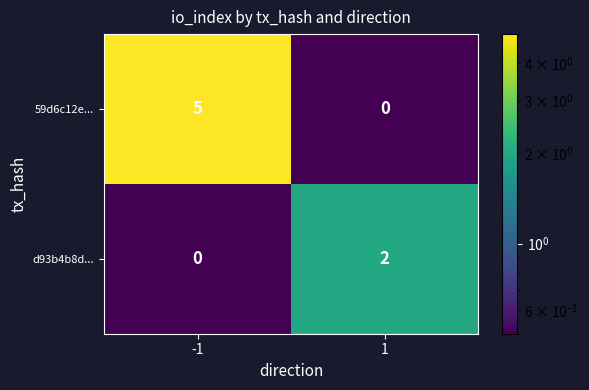

Reading right to left, list all the values displayed in this chart.

59d6c12e...: 0	5
d93b4b8d...: 2	0